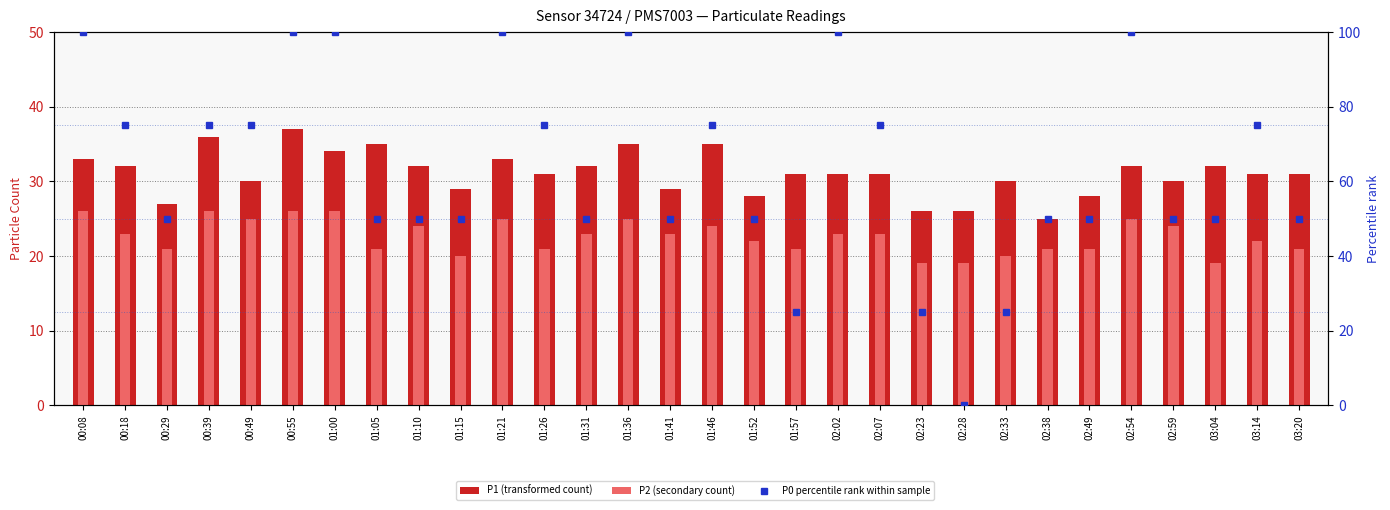

Is the value of P2 (secondary count) at 03:04 greater than the value of P1 (transformed count) at 00:49?

No